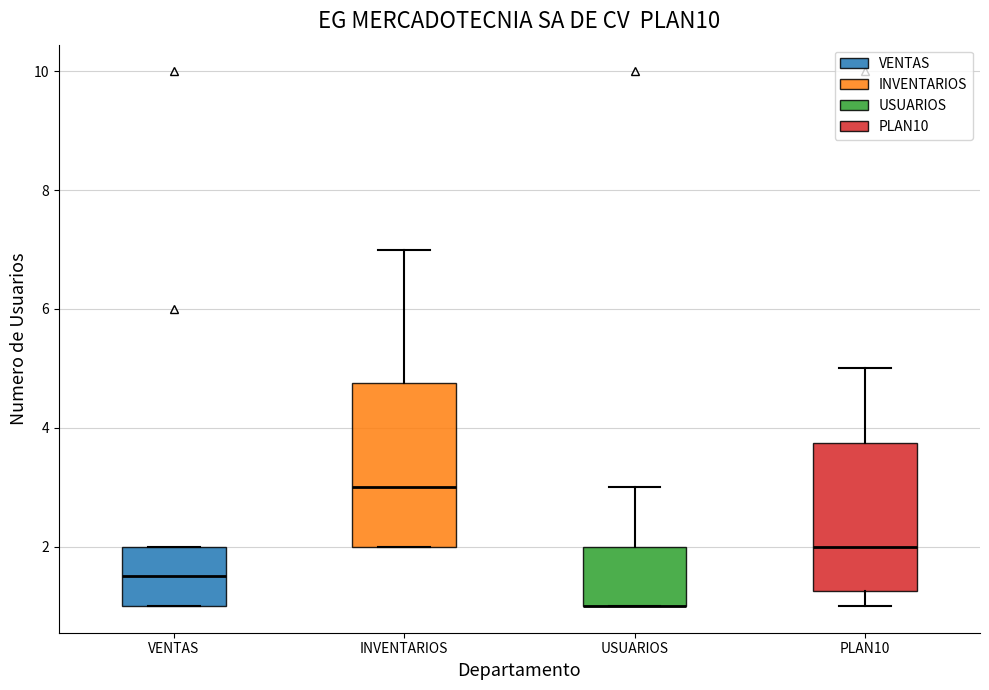

Reading left to right, read every box against the y-axis: the position of its median line, the range the box covers, and the ends of its whiskers. The values are not printed on the chart, so give them approximately, as read against the axis.

VENTAS: median 1.6, box 1.0 to 2.0, whiskers 1.0 to 2.0
INVENTARIOS: median 3.0, box 2.0 to 4.8, whiskers 2.0 to 7.0
USUARIOS: median 1.0 (drawn on the box's lower edge), box 1.0 to 2.0, whiskers 1.0 to 3.0
PLAN10: median 2.0, box 1.2 to 3.8, whiskers 1.0 to 5.0